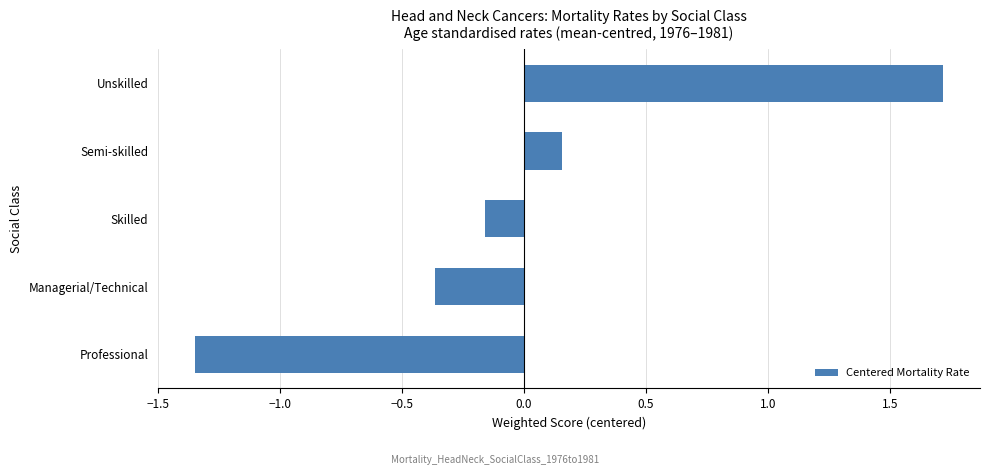

What is the approximate value at Unskilled?

1.7